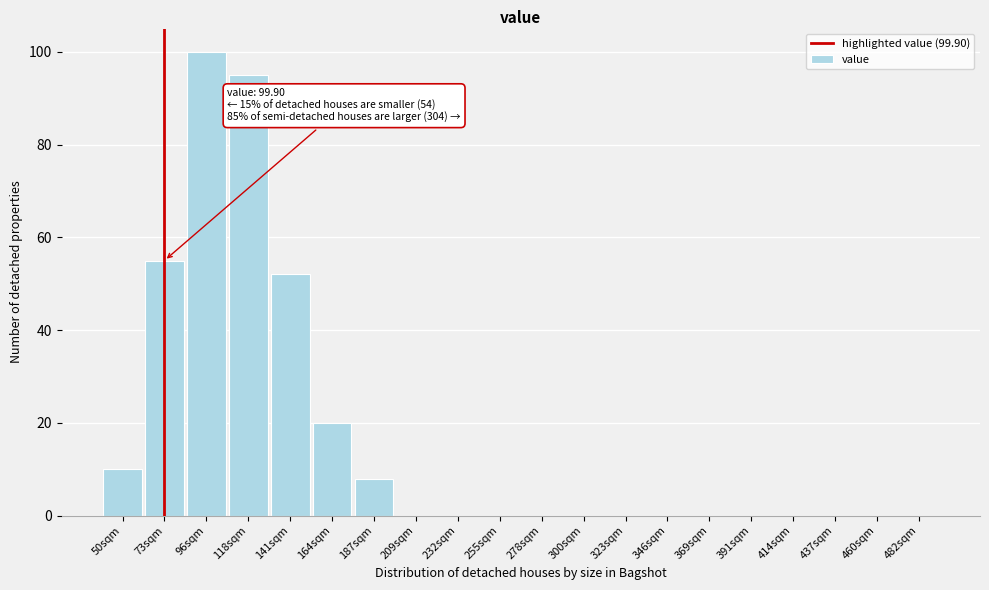

Reading left to right, list all the values displayed in this chart.

50sqm=10	73sqm=55	96sqm=100	118sqm=95	141sqm=52	164sqm=20	187sqm=8	209sqm=0	232sqm=0	255sqm=0	278sqm=0	300sqm=0	323sqm=0	346sqm=0	369sqm=0	391sqm=0	414sqm=0	437sqm=0	460sqm=0	482sqm=0